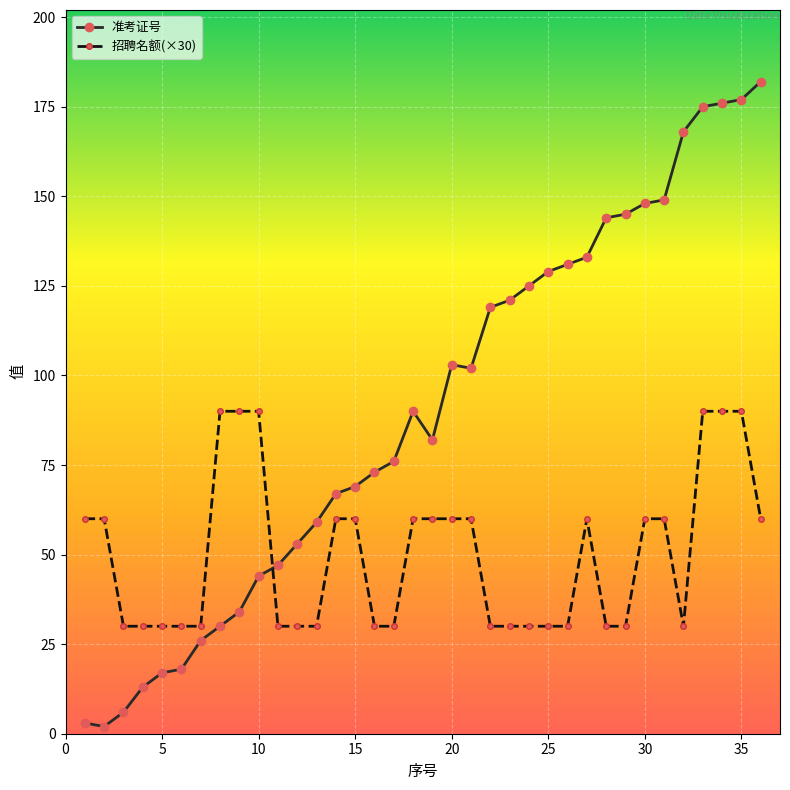

Rank the series by their maximum value, from highest to lowest.

准考证号, 招聘名额(×30)